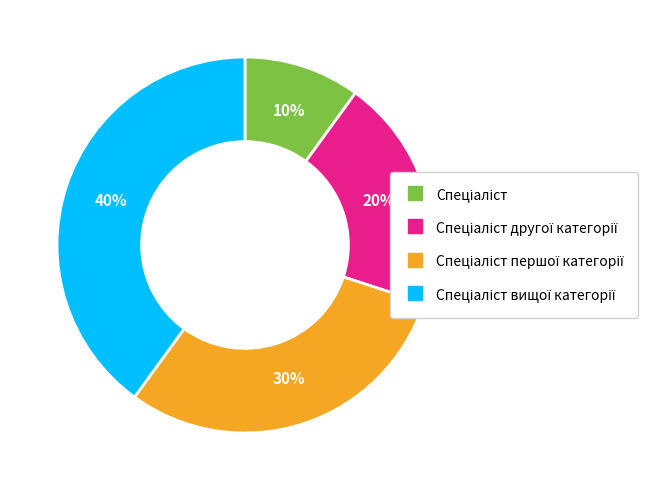

To the nearest percent, what is the average slice percentage?

25%